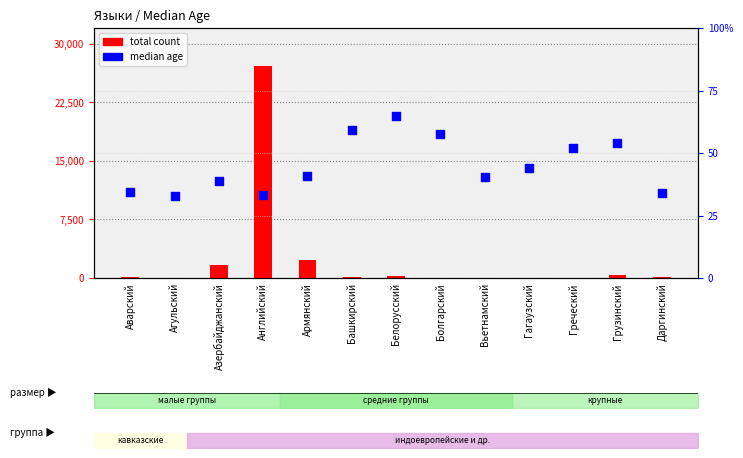

Which series reaches the maximum Y coordinate?

total count